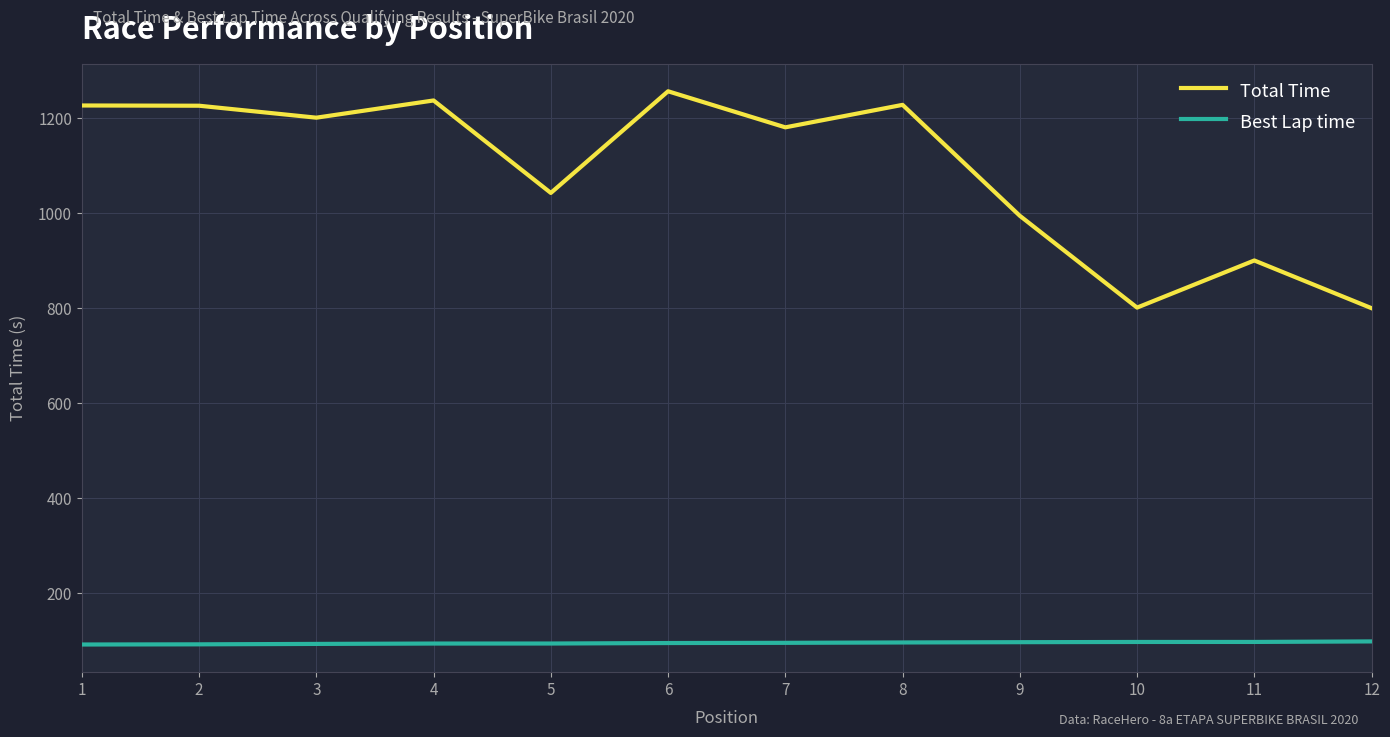

What is the total value across all series at 6?

1350.7